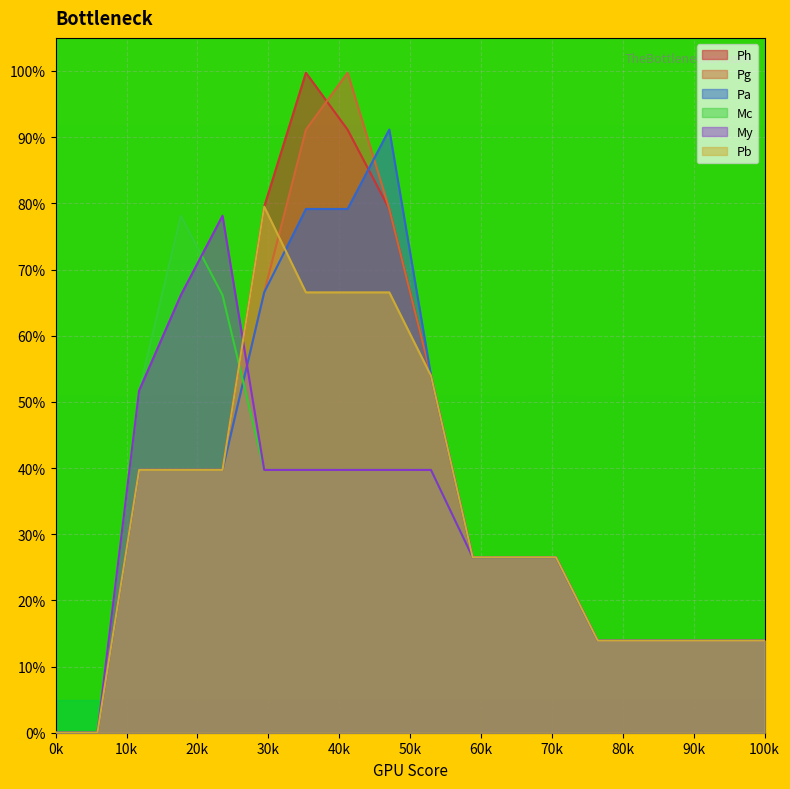

How many data points does each series have?

18